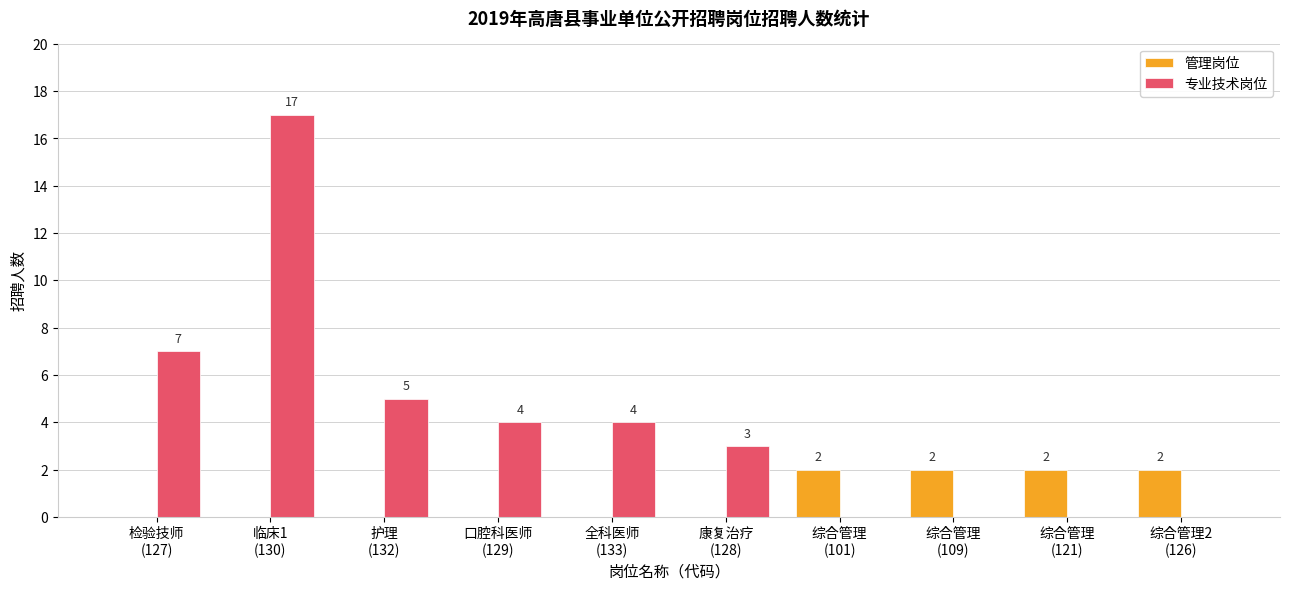

Which series has the widest spread of values?

专业技术岗位